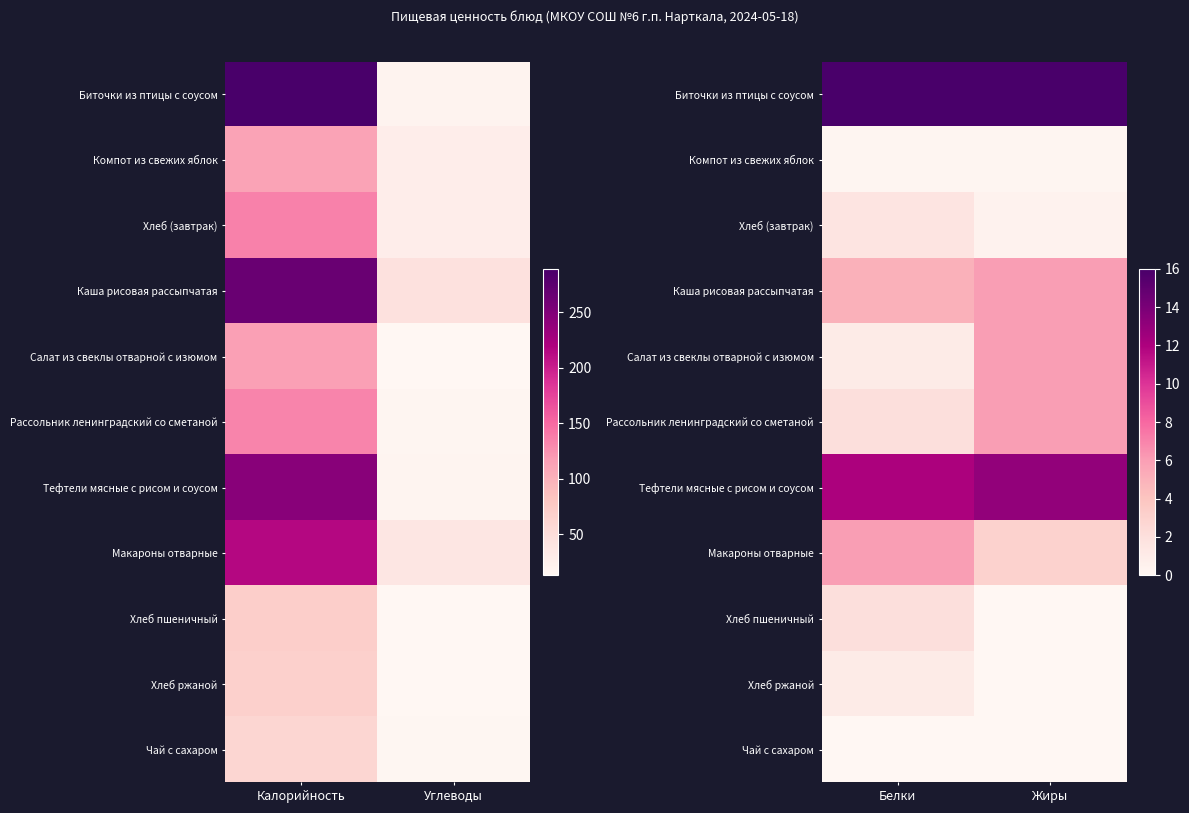

What is the spread (max minus min) of values at Жиры?

16.0